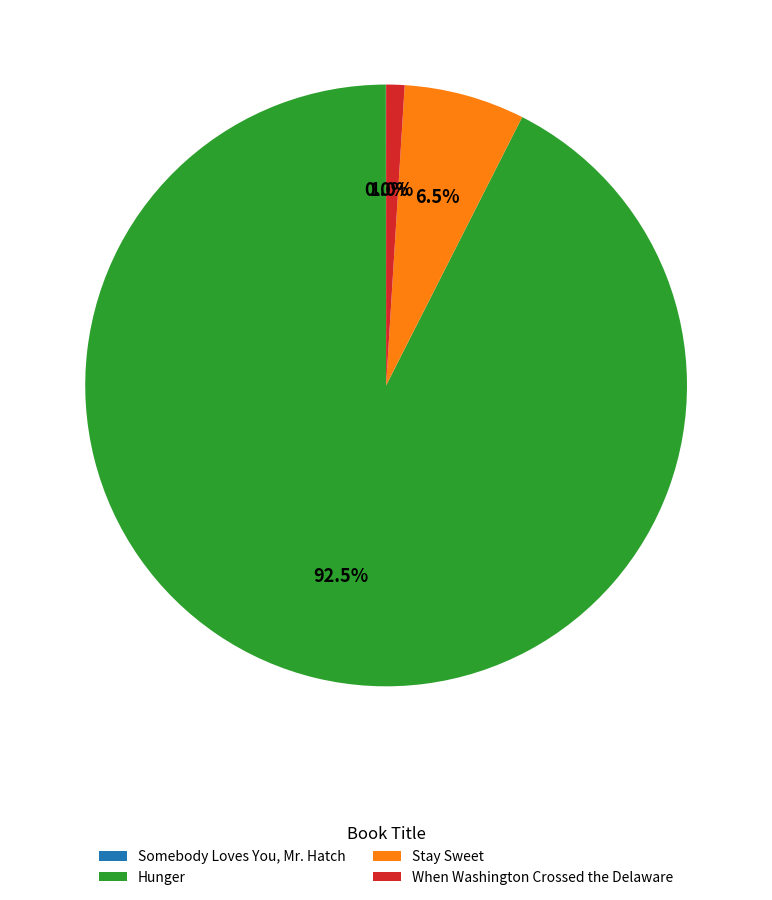

The Hunger slice represents 82% of the pie. True or false?

False